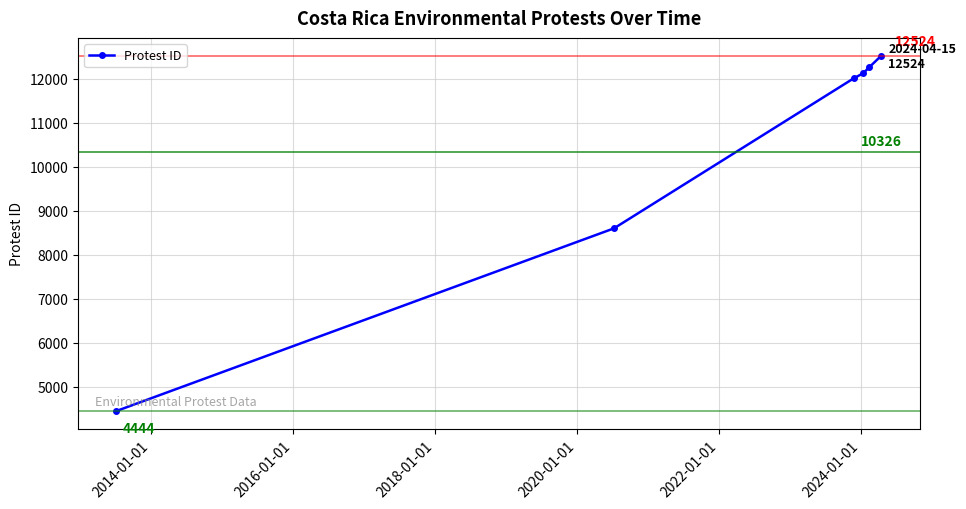

How many values are below 12122?

3